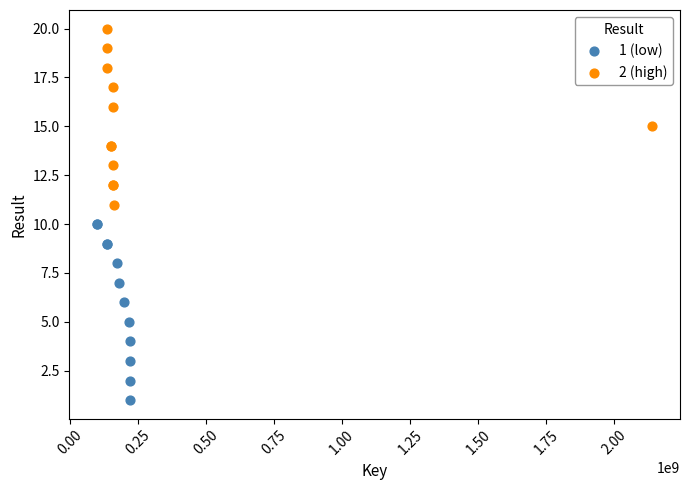

What are all the series names shown in the legend?

1 (low), 2 (high)